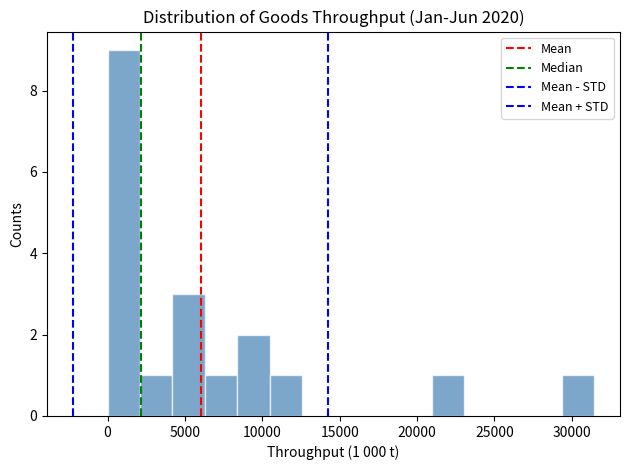

Over which range of the x-axis is the bar tallest?

0 to 2000